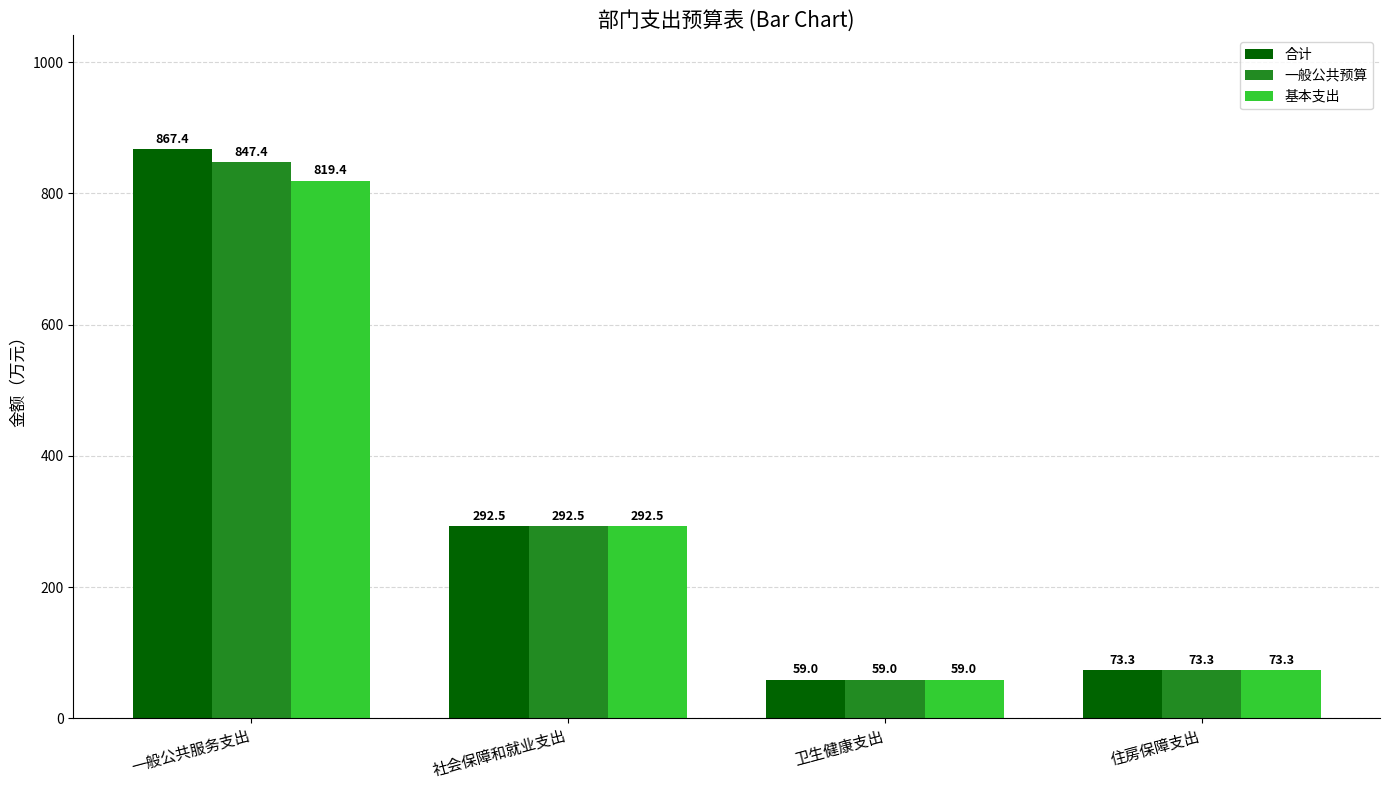

What value does the 基本支出 series have at 卫生健康支出?

59.0